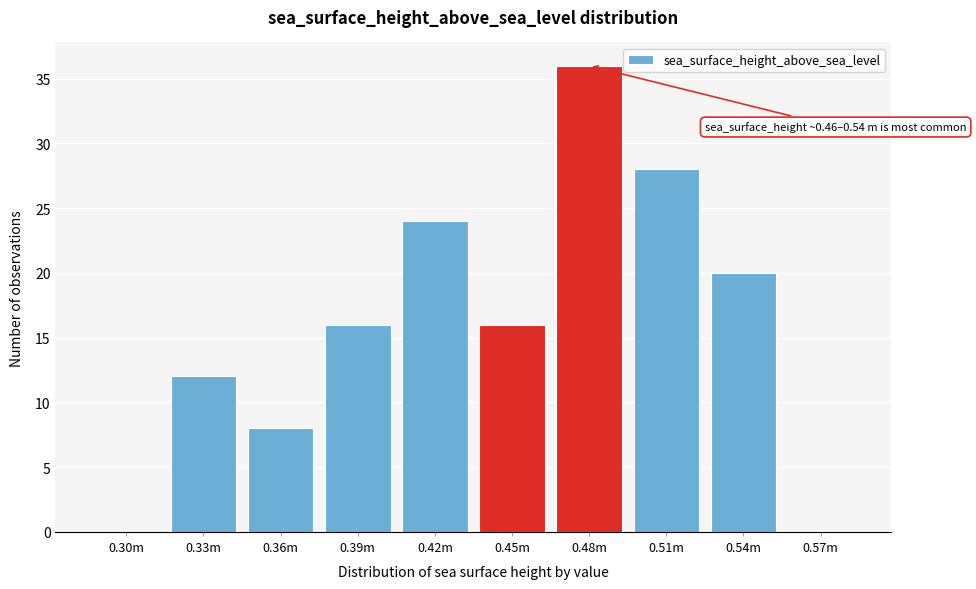

Reading left to right, list all the values displayed in this chart.

0.30m=0	0.33m=12	0.36m=8	0.39m=16	0.42m=24	0.45m=16	0.48m=36	0.51m=28	0.54m=20	0.57m=0